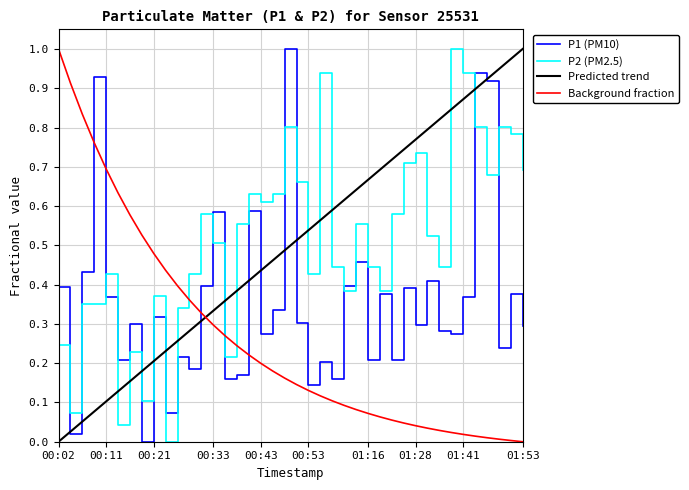

Reading left to right, what are all the values shown in this chart?

P1: 0.4	0.0	0.4	0.9	0.4	0.2	0.3	0.0	0.3	0.1	0.2	0.2	0.4	0.6	0.2	0.2	0.6	0.3	0.3	1.0	0.3	0.1	0.2	0.2	0.4	0.5	0.2	0.4	0.2	0.4	0.3	0.4	0.3	0.3	0.4	0.9	0.9	0.2	0.4	0.3
P2: 0.2	0.1	0.4	0.4	0.4	0.0	0.2	0.1	0.4	0.0	0.3	0.4	0.6	0.5	0.2	0.6	0.6	0.6	0.6	0.8	0.7	0.4	0.9	0.4	0.4	0.6	0.4	0.4	0.6	0.7	0.7	0.5	0.4	1.0	0.9	0.8	0.7	0.8	0.8	0.7